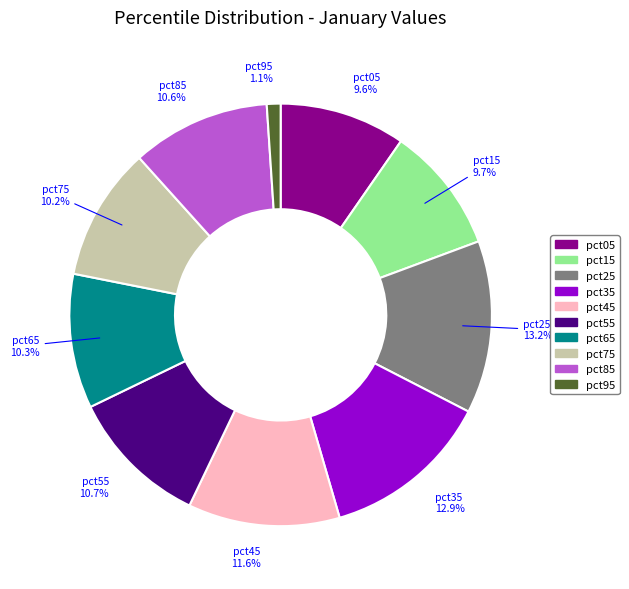

How many segments does this pie chart have?

10